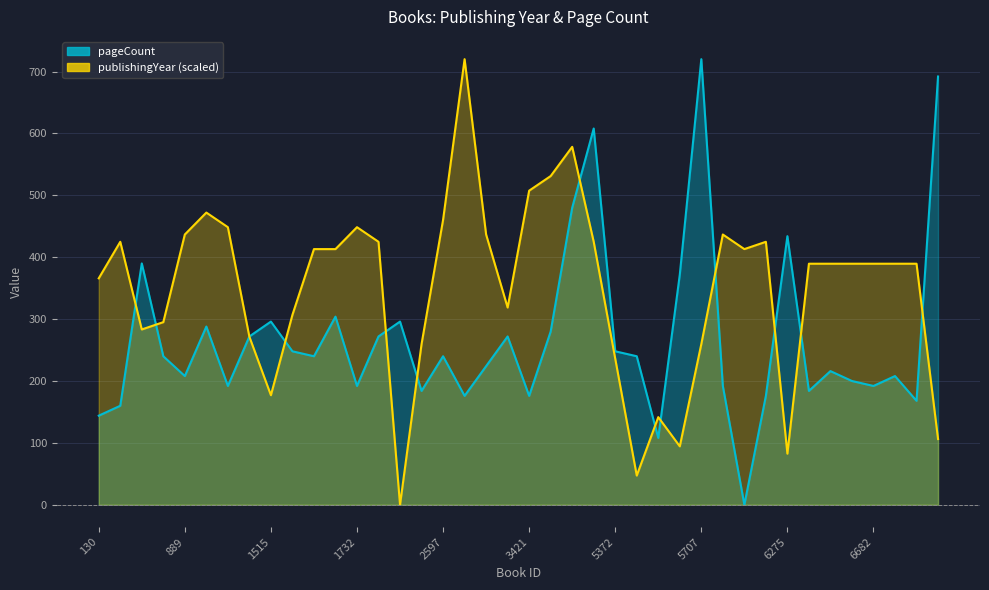

What is the sum of all publishingYear values?

13998.7